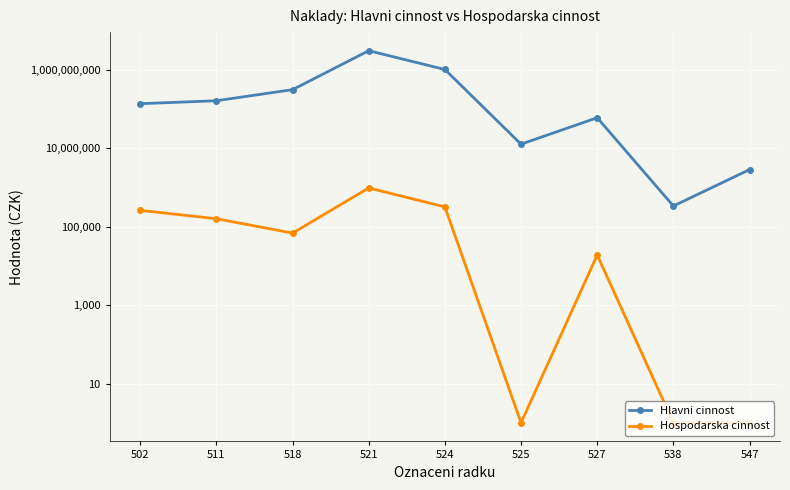

How many categories are shown in the chart?

9